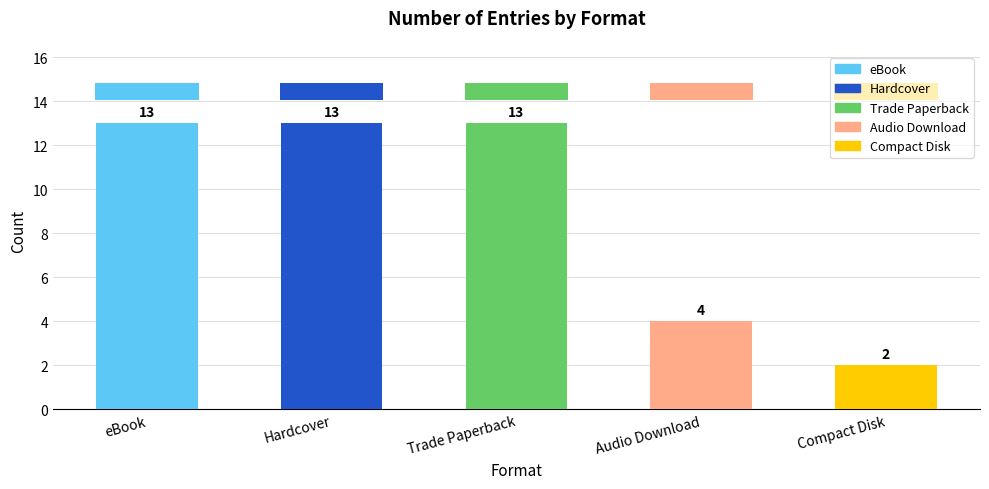

Is it true that the value at Audio Download is 7?

False